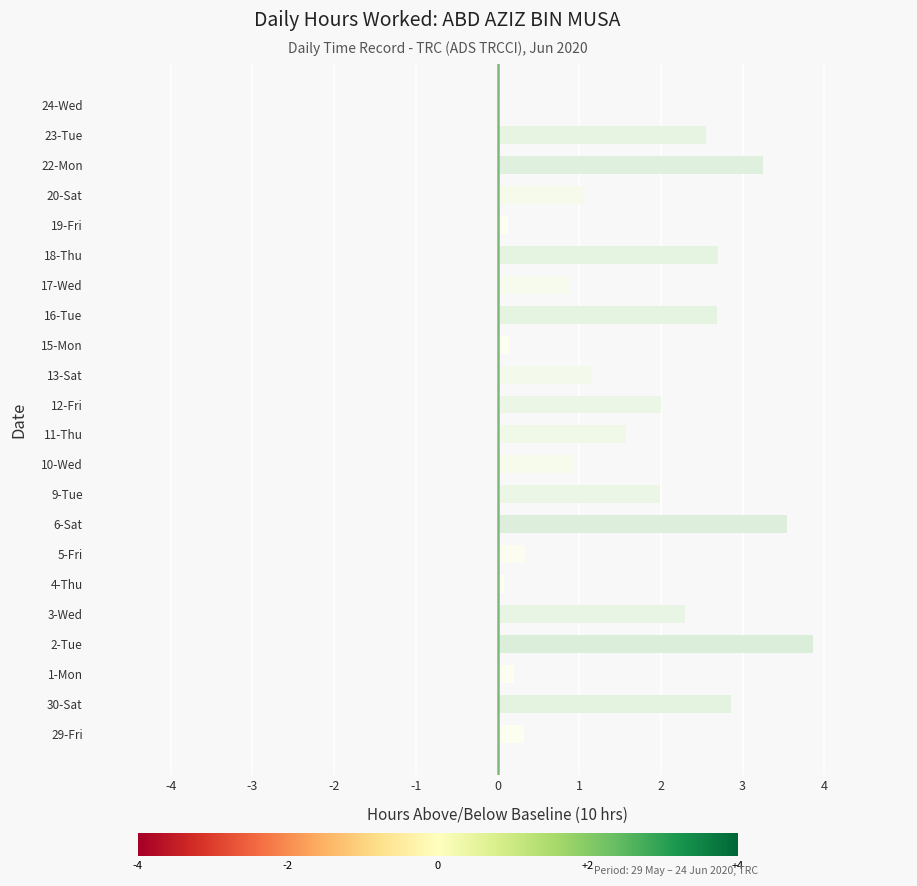

Between 6-Sat and 22-Mon, which is larger?

6-Sat